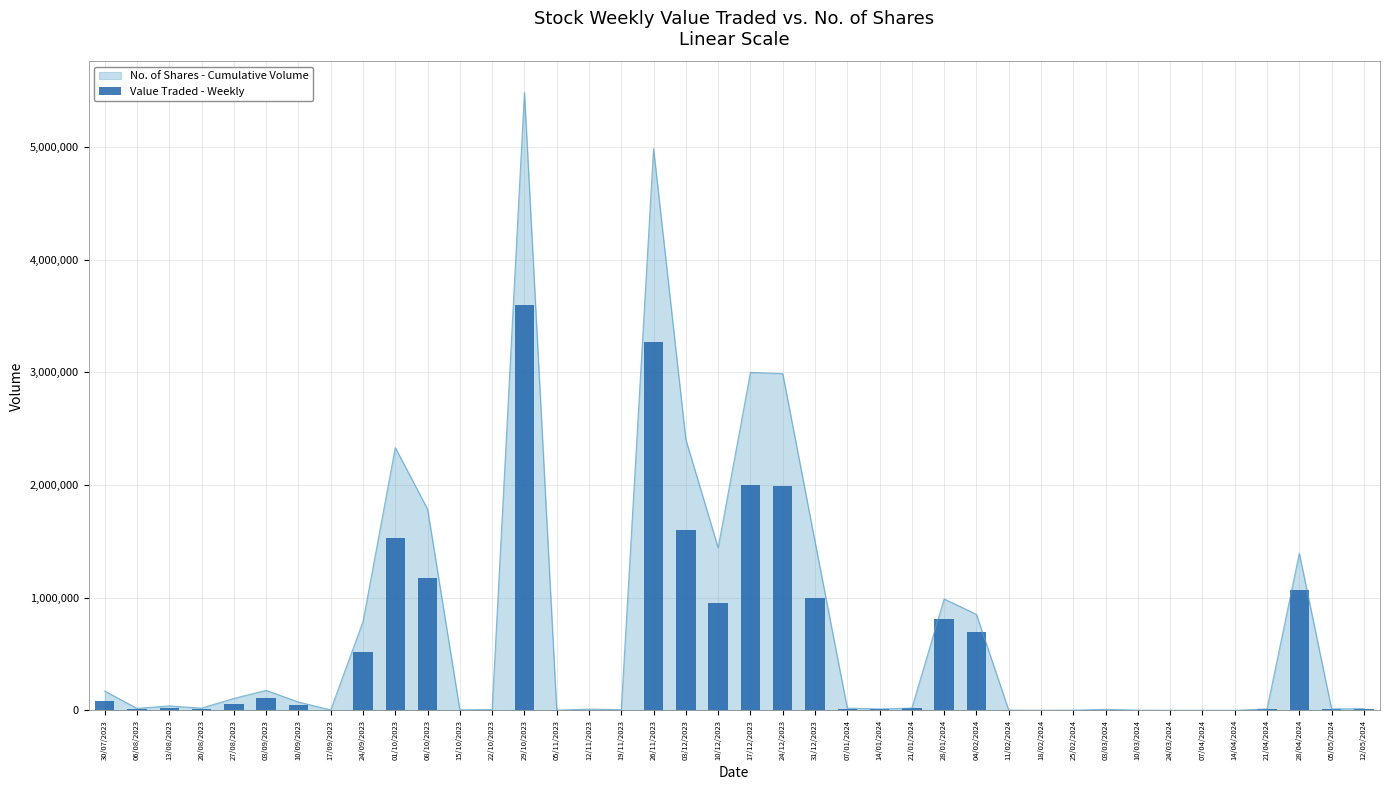

Reading left to right, what are all the values shown in this chart?

30/07/2023=84194	06/08/2023=8803	13/08/2023=20137	20/08/2023=10275	27/08/2023=59751	03/09/2023=106253	10/09/2023=47687	17/09/2023=2197	24/09/2023=517232	01/10/2023=1532139	08/10/2023=1173902	15/10/2023=2850	22/10/2023=5058	29/10/2023=3602510	05/11/2023=843	12/11/2023=7362	19/11/2023=3674	26/11/2023=3267897	03/12/2023=1601768	10/12/2023=955405	17/12/2023=2001050	24/12/2023=1992320	31/12/2023=999160	07/01/2024=13823	14/01/2024=10519	21/01/2024=17466	28/01/2024=807275	04/02/2024=694905	11/02/2024=1346	18/02/2024=810	25/02/2024=1360	03/03/2024=7123	10/03/2024=1195	24/03/2024=83	07/04/2024=347	14/04/2024=363	21/04/2024=9827	28/04/2024=1067358	05/05/2024=8580	12/05/2024=10913